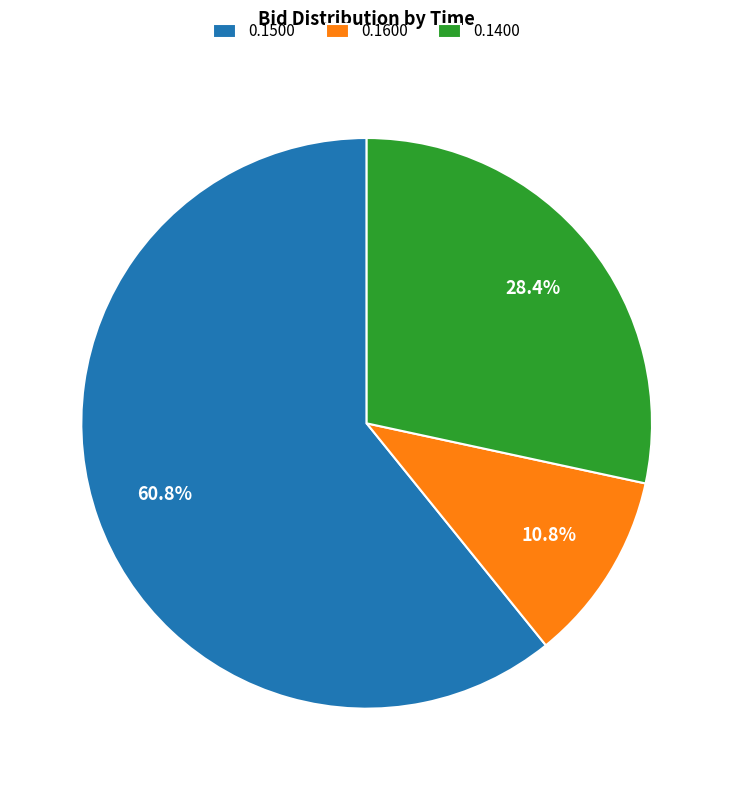

How much of the chart is everything except 0.1400?

71.6%